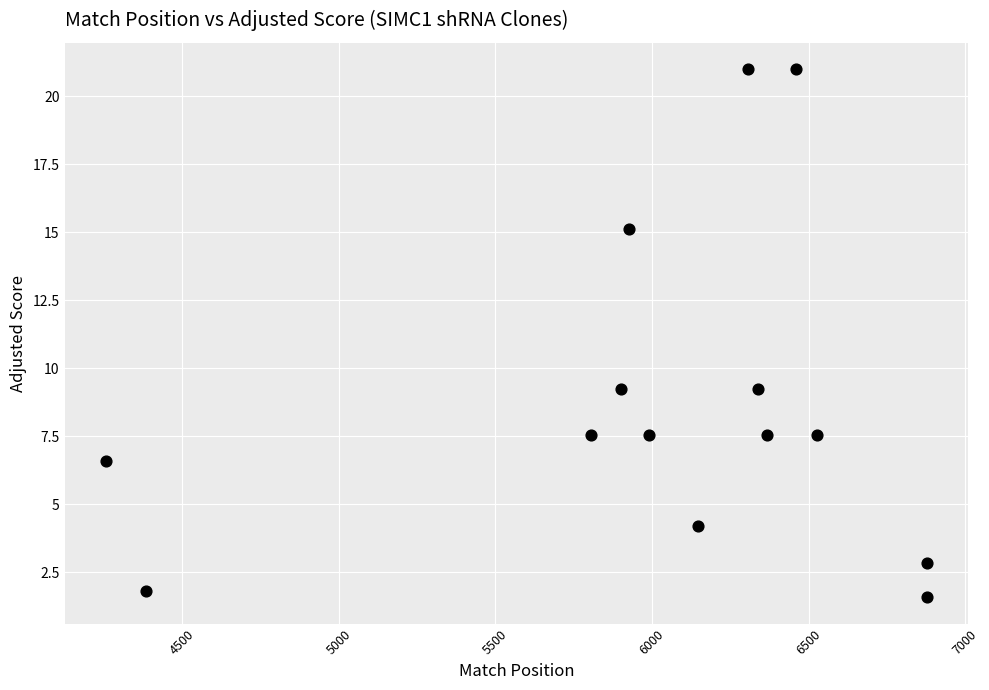

What is the range of Y values (max minus min)?

19.4